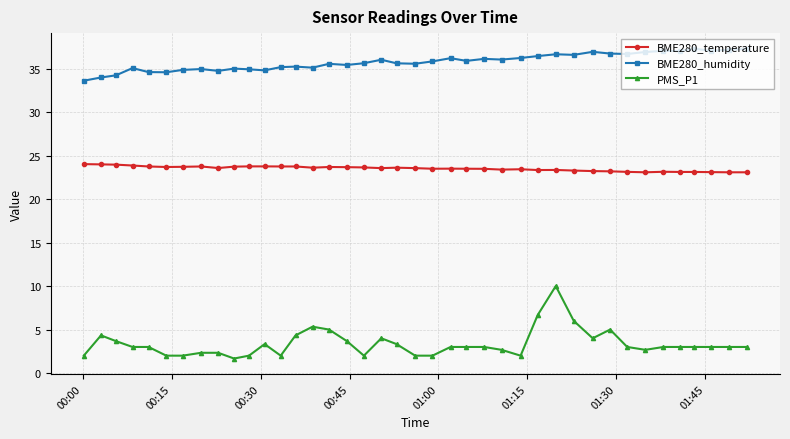

True or false: BME280_humidity and BME280_temperature cross at least once.

False